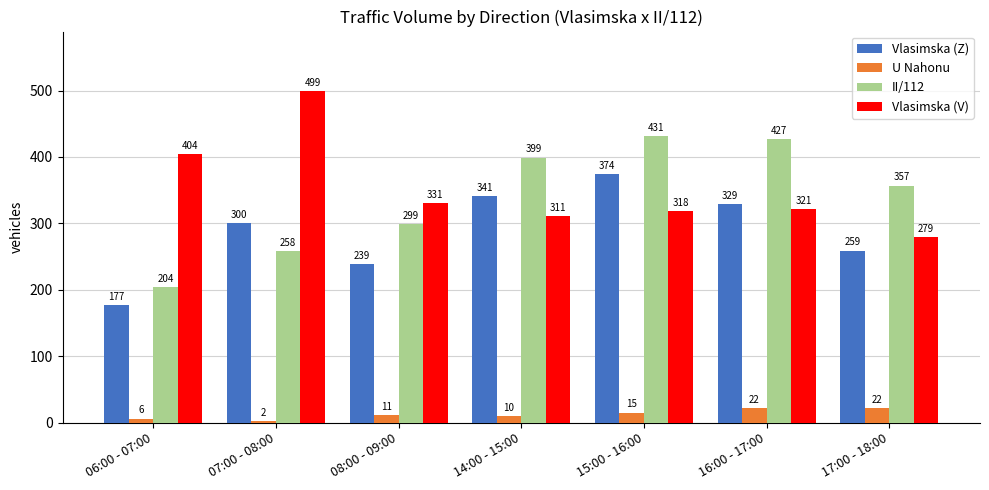

List the series in order of their peak value, lowest first.

U Nahonu, Vlasimska (Z), II/112, Vlasimska (V)